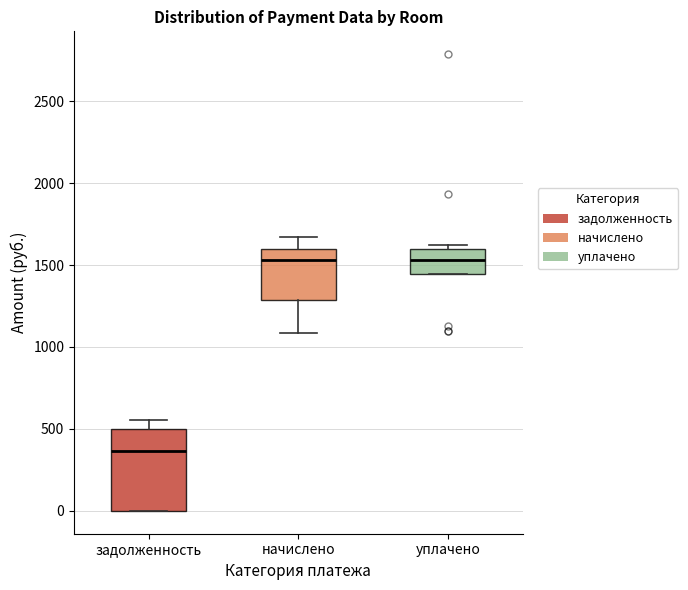

Reading left to right, transcribe this box plot: for each box, give where its median line is, the range the box spans, and where its two whiskers end, as read against the y-axis. The values are not printed on the chart, so give them approximately, as read against the axis.

задолженность: median 350, box 0 to 500, whiskers 0 to 550
начислено: median 1550, box 1300 to 1600, whiskers 1100 to 1650
уплачено: median 1550, box 1450 to 1600, whiskers 1450 to 1600 (just above the box's upper edge)